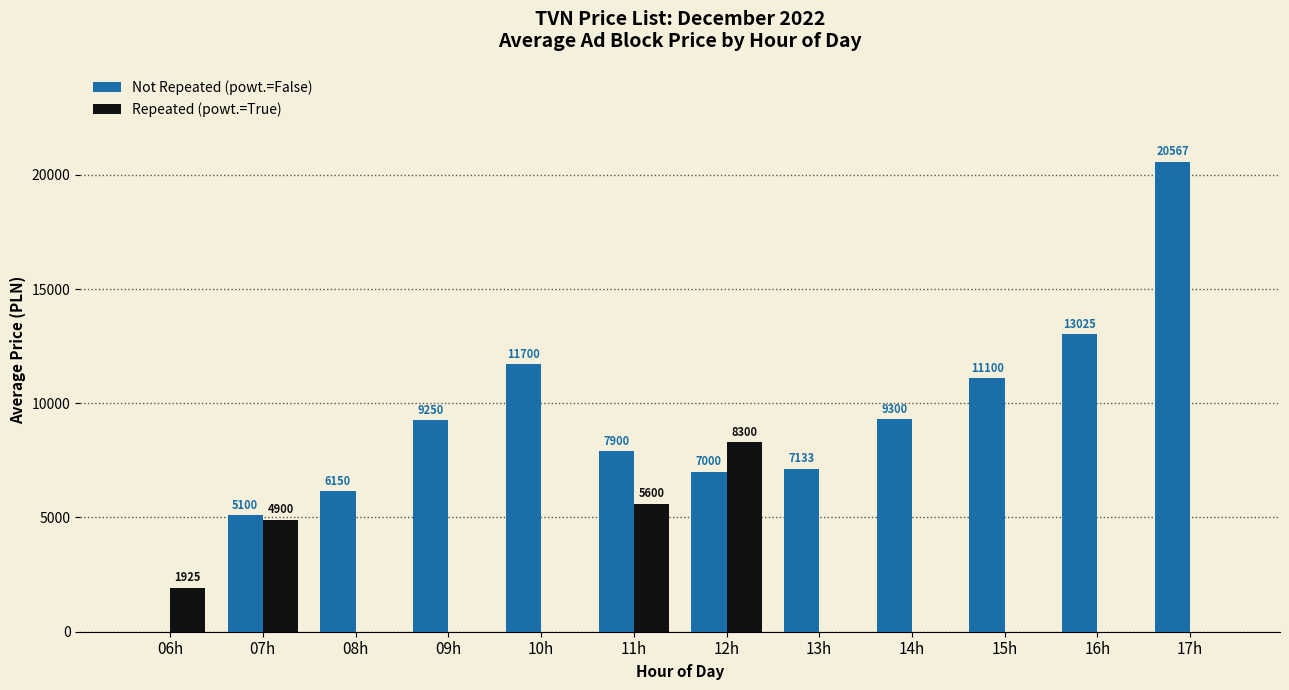

Read the Not Repeated (powt.=False) value at 13h.

7133.3